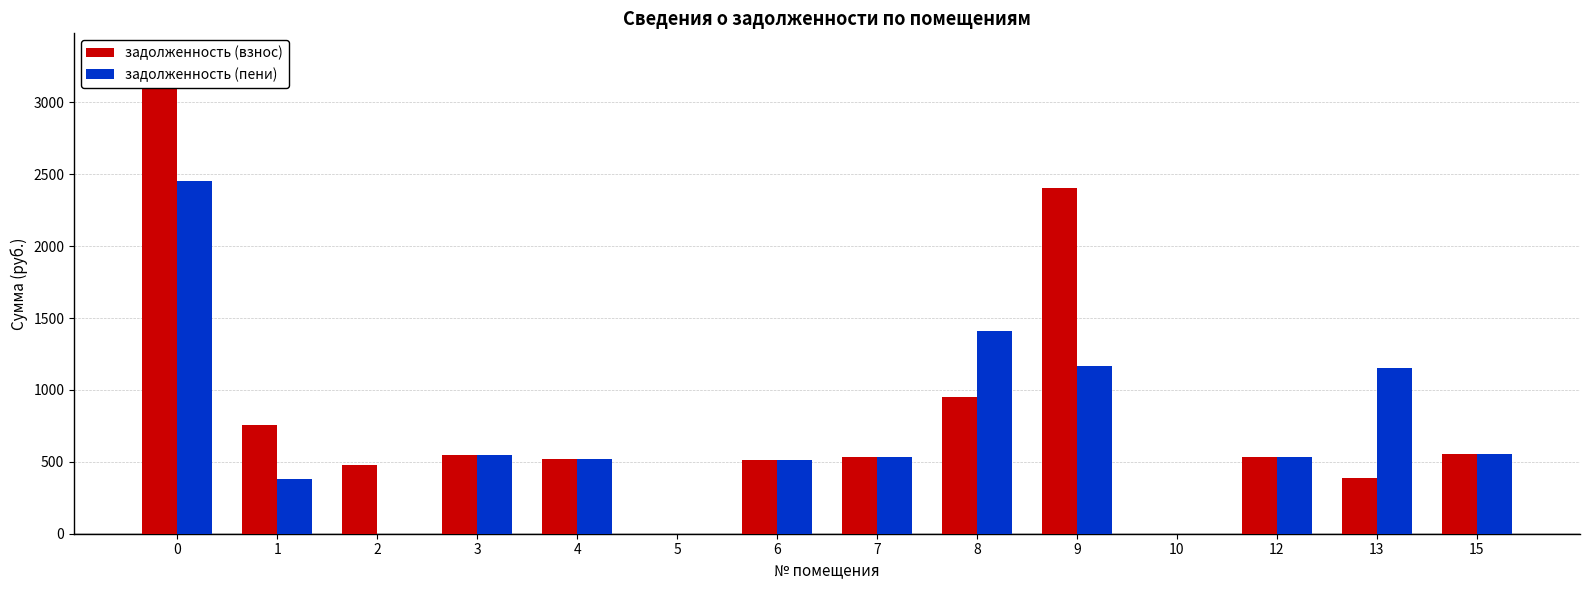

Reading left to right, transcribe all the data shown in this chart.

задолженность (взнос): 3315.0	754.6	476.9	547.9	517.1	0.0	511.3	534.6	949.9	2408.1	0.0	532.2	390.4	554.3
задолженность (пени): 2453.5	377.3	0.0	547.9	517.4	0.0	511.3	534.6	1407.5	1166.9	0.0	532.2	1152.4	554.3